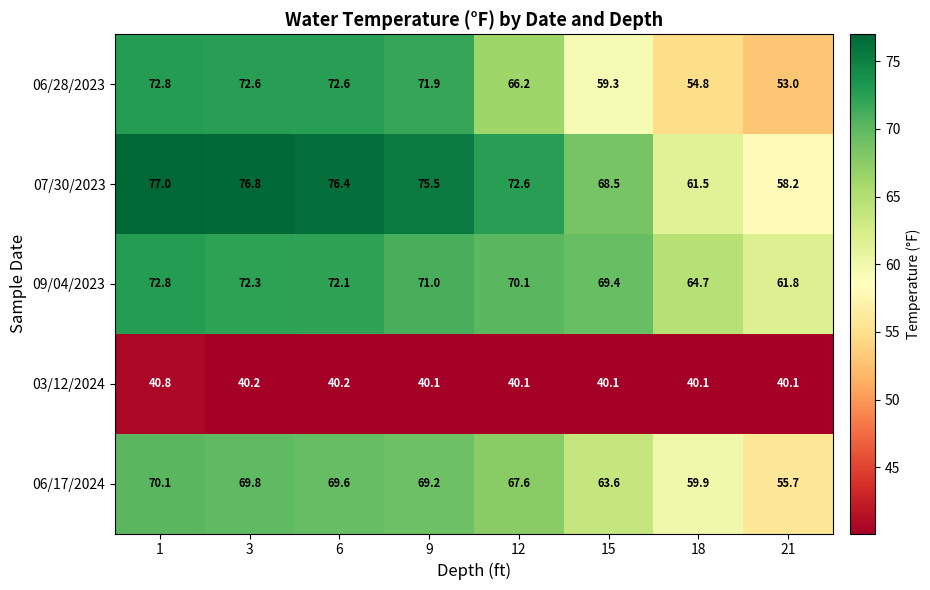

Rank the series at 18 from highest to lowest value.

09/04/2023, 07/30/2023, 06/17/2024, 06/28/2023, 03/12/2024